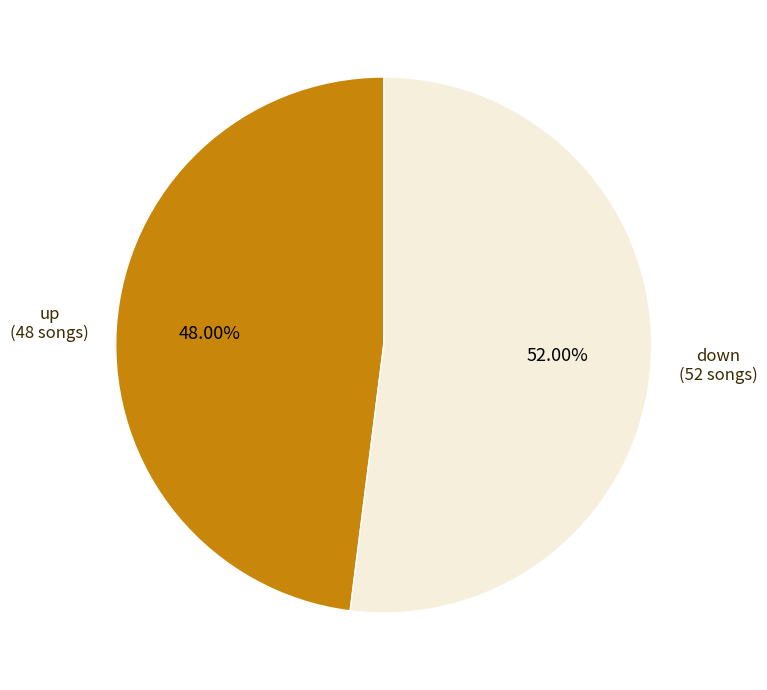

Is there any slice that represents more than half of the pie?

Yes